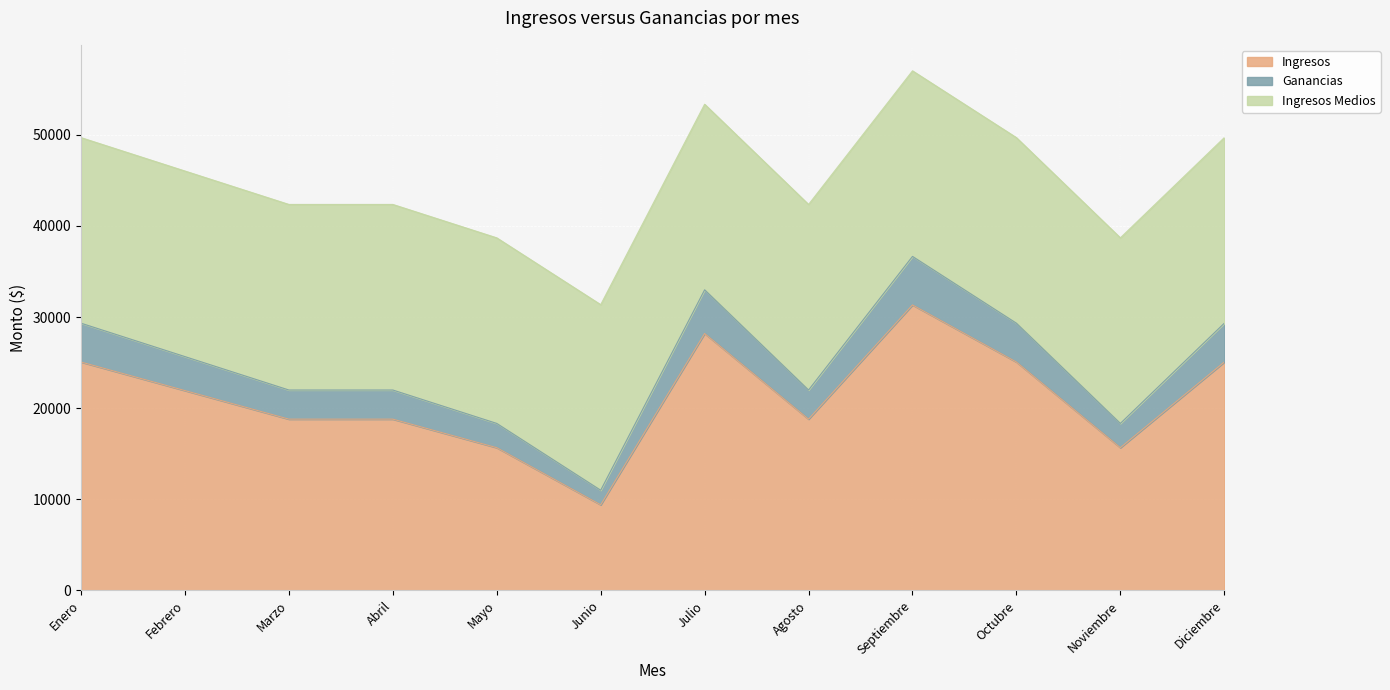

What is the difference between the maximum and minimum values in the Ingresos series?

21933.3